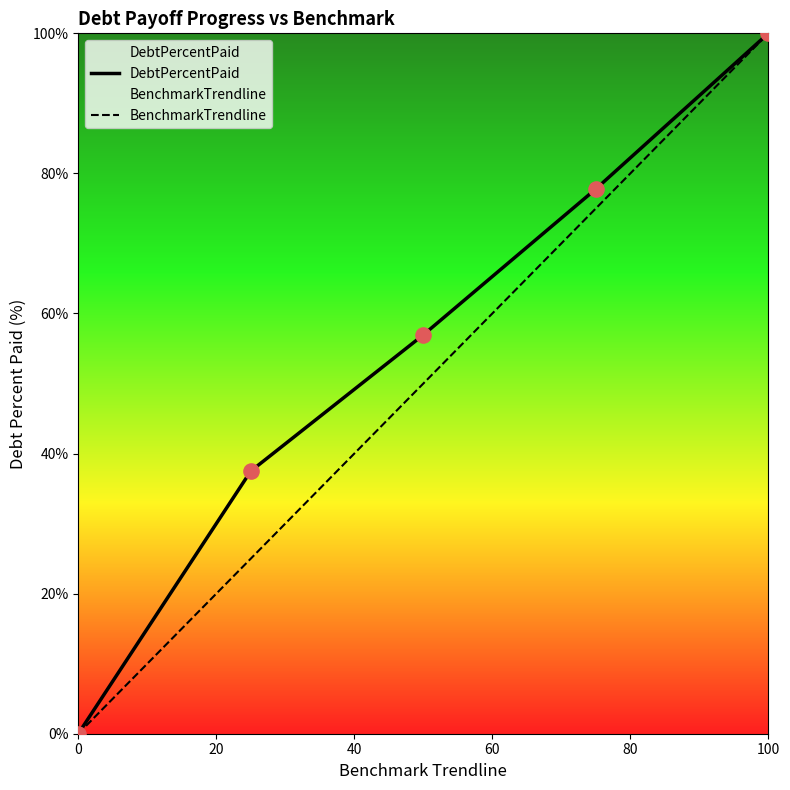

Which series reaches the minimum Y coordinate?

DebtPercentPaid